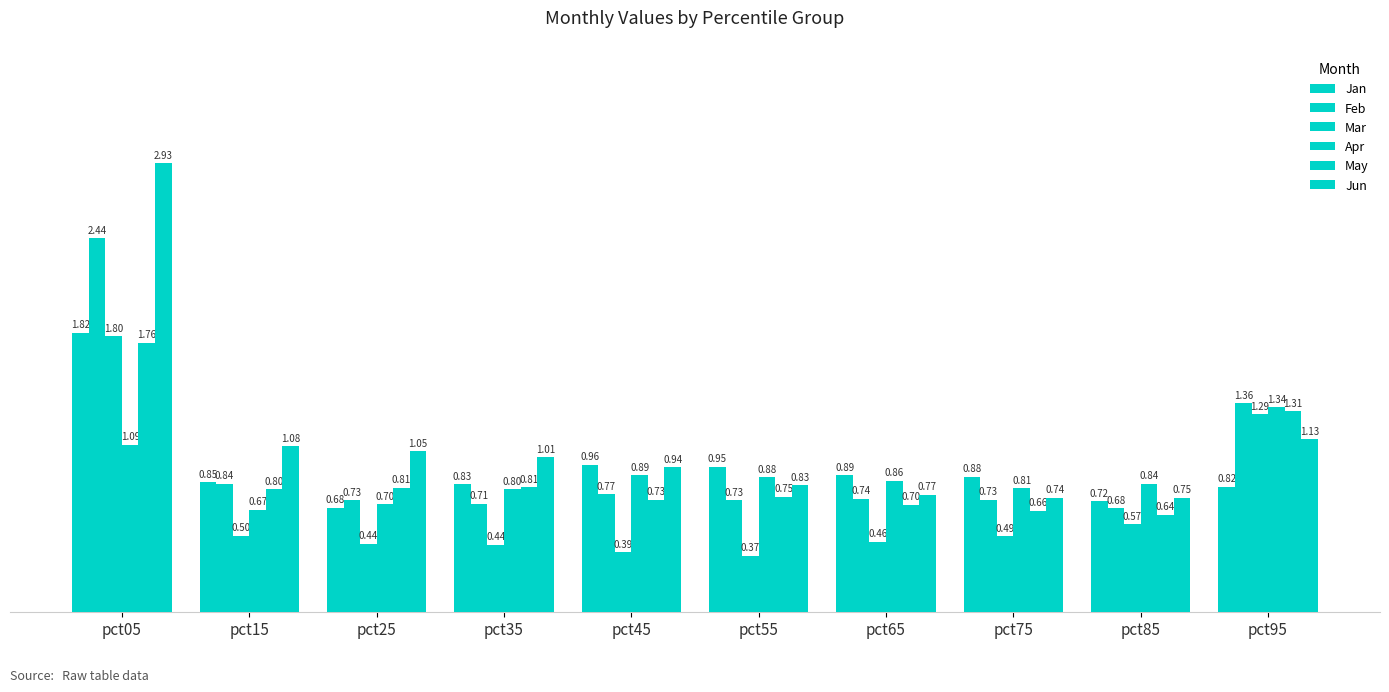

What is the total value across all series at pct15?

4.7